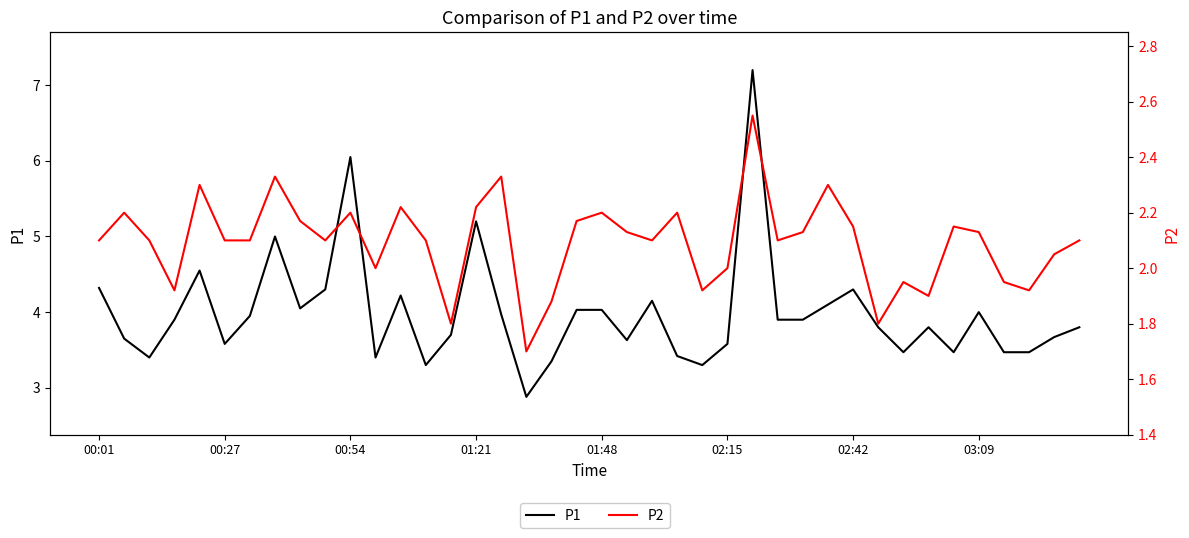

Rank the series by their maximum value, from highest to lowest.

P1, P2